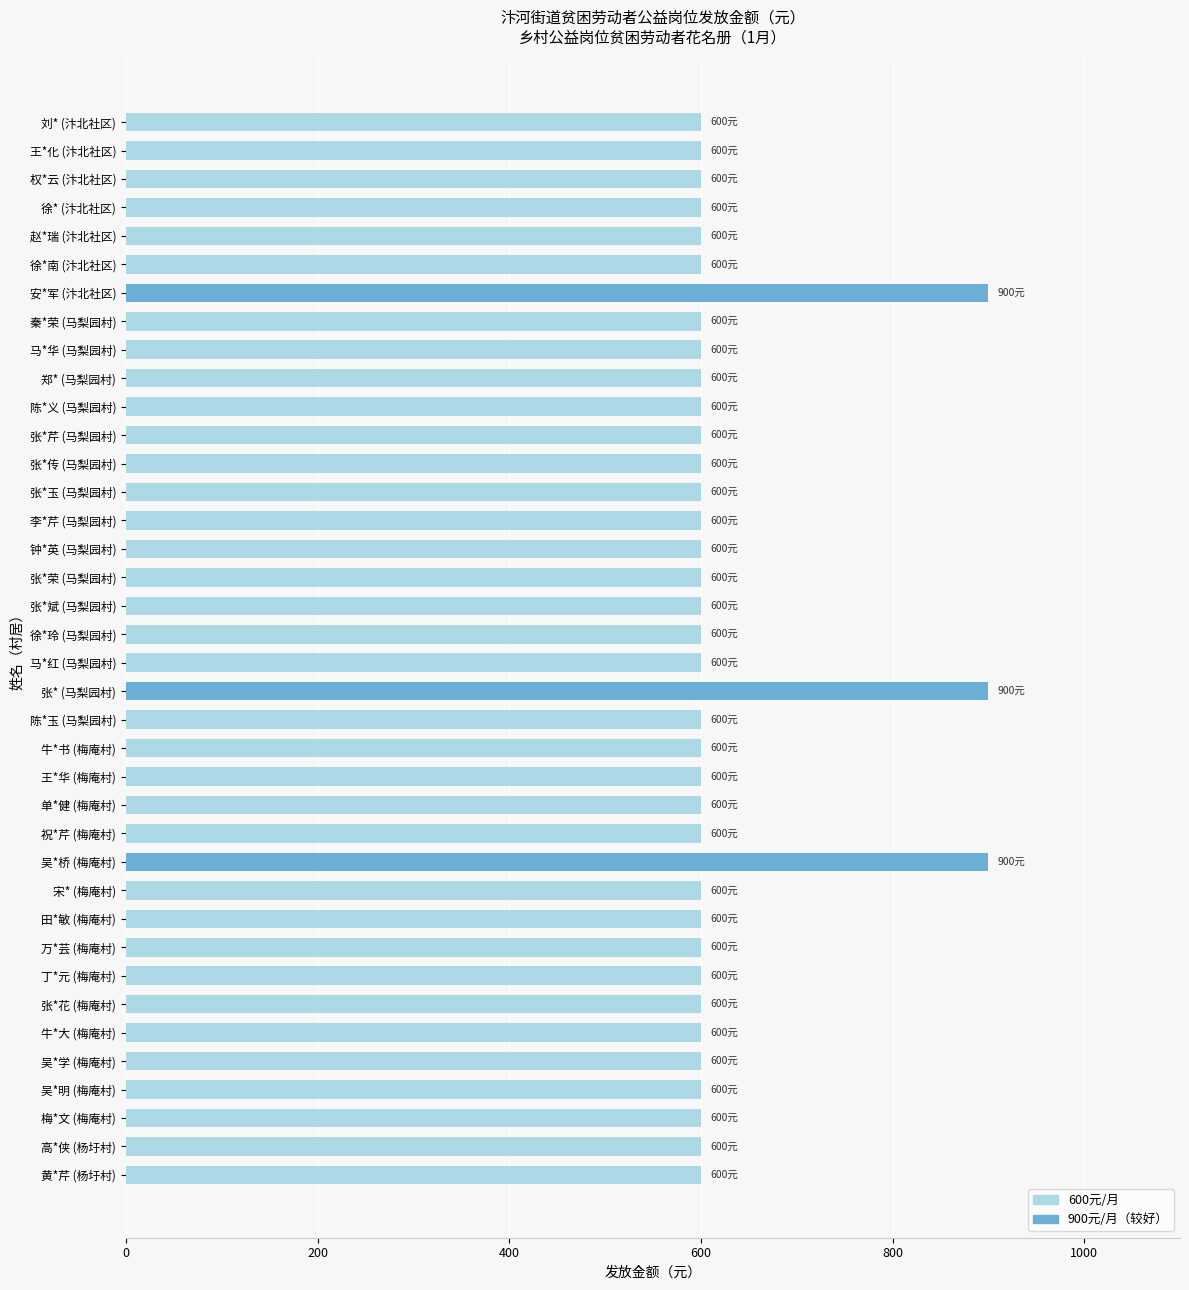

Approximately how many times larger is the value at 祝*芹 (梅庵村) compared to 马*红 (马梨园村)?

1.0